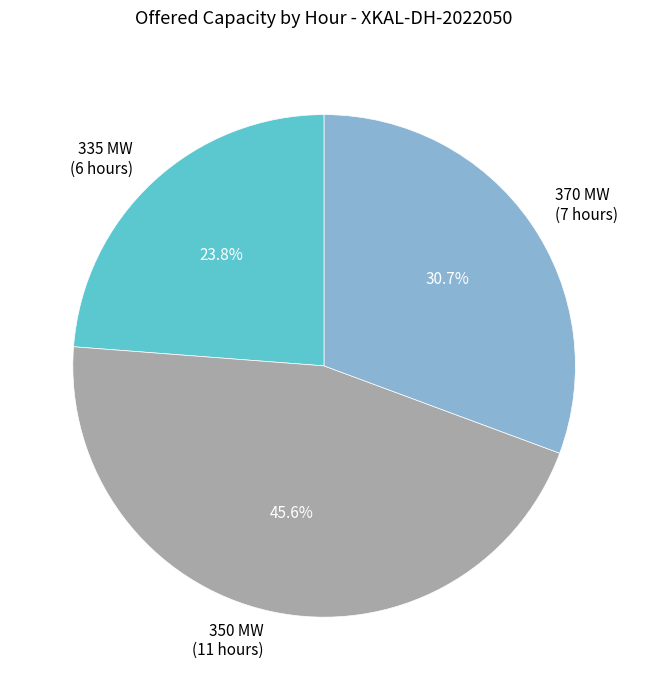

Is there a majority slice in this chart?

No